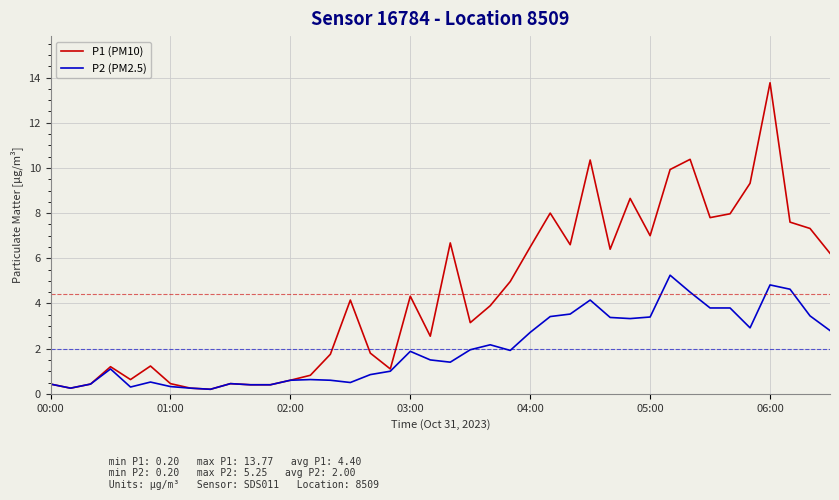

Which series has the largest total across all categories?

P1 (PM10)